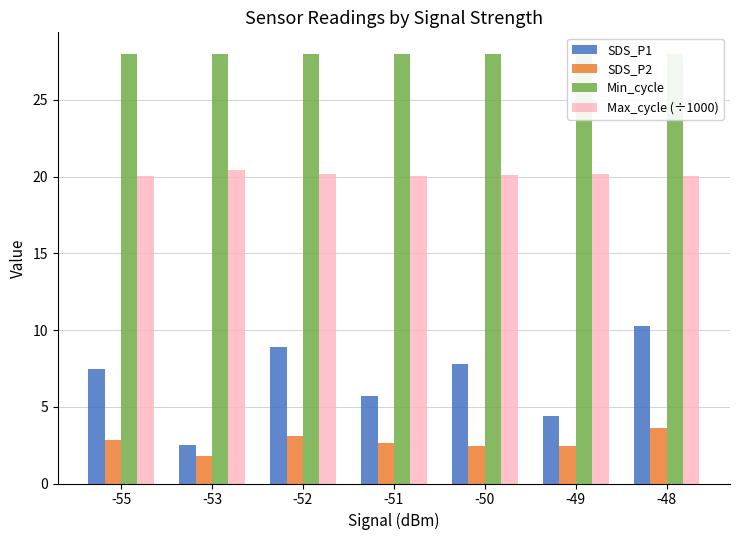

What is the difference between the maximum and minimum values in the SDS_P2 series?

1.8